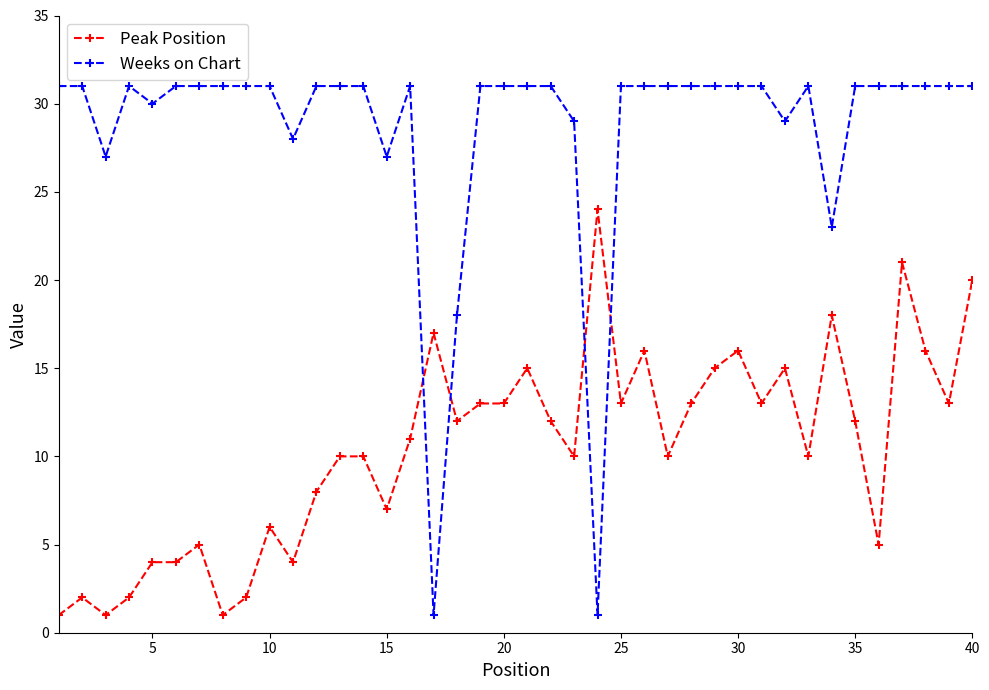

Which series ends up on top after the final intersection of Weeks on Chart and Peak Position?

Weeks on Chart